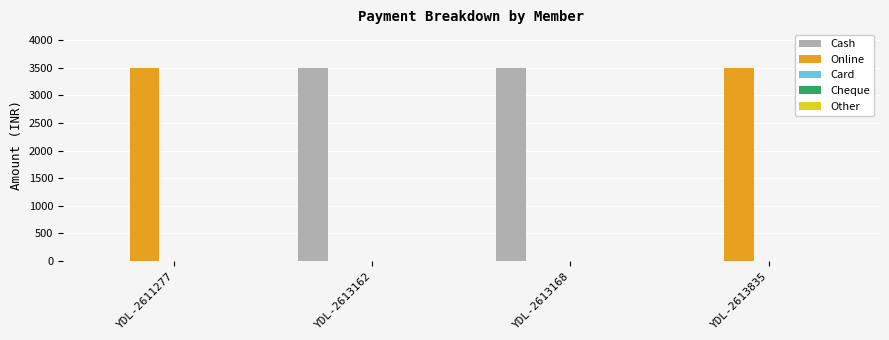

The Cash series shows 0 at YDL-2613835. True or false?

True